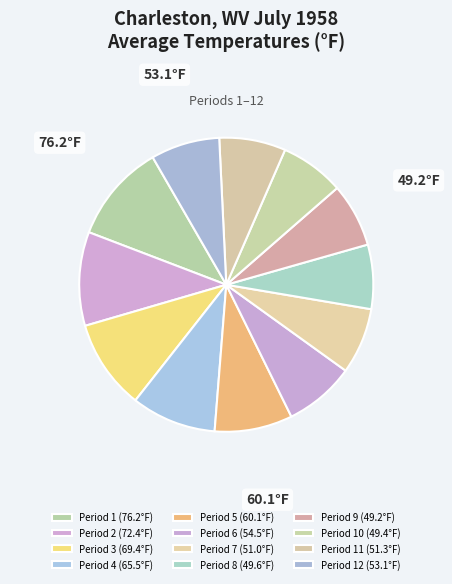

Rank the categories by value from highest to lowest.

Period 1, Period 2, Period 3, Period 4, Period 5, Period 6, Period 12, Period 11, Period 7, Period 8, Period 10, Period 9